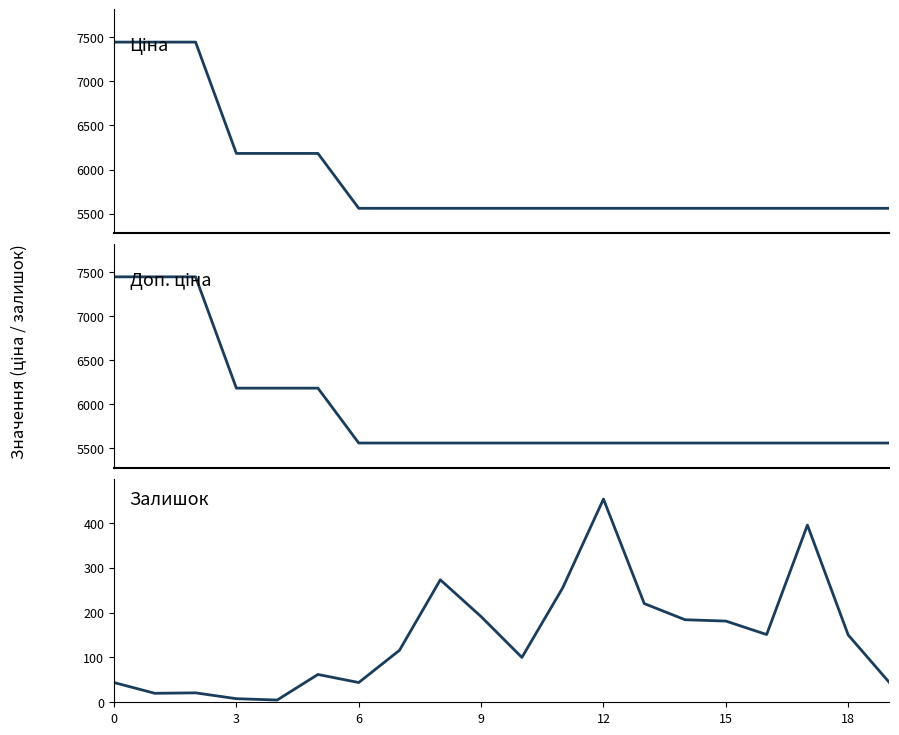

The value of Ціна at 13 is 5560.3. True or false?

True